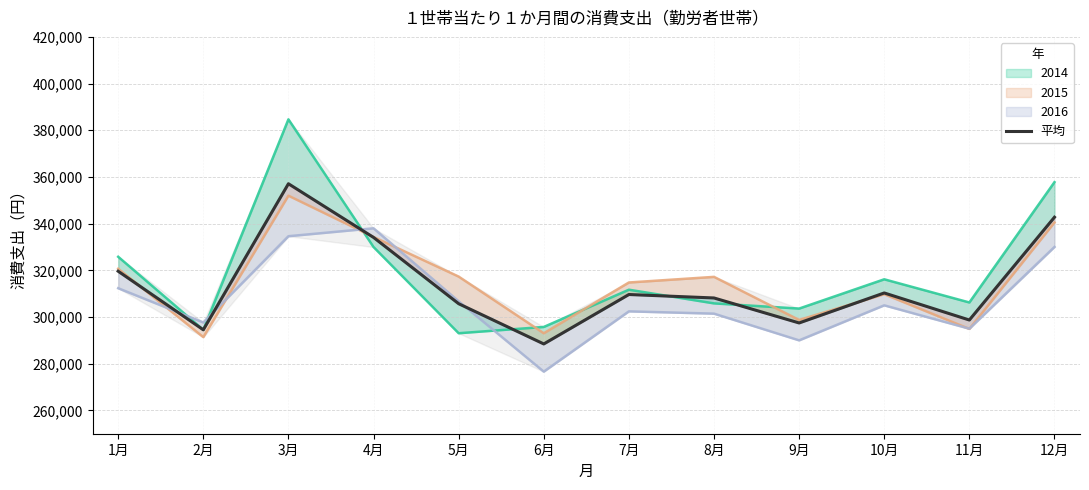

Rank the categories by value from lowest to highest.

6月, 2月, 9月, 11月, 5月, 8月, 7月, 10月, 1月, 4月, 12月, 3月